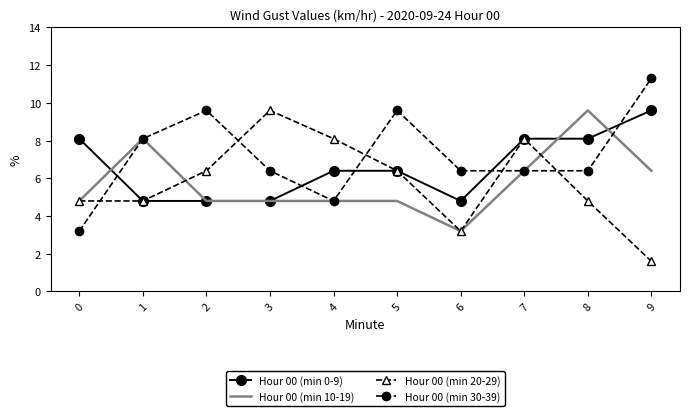

How many values in the Hour 00 (min 30-39) series are below 6?

2